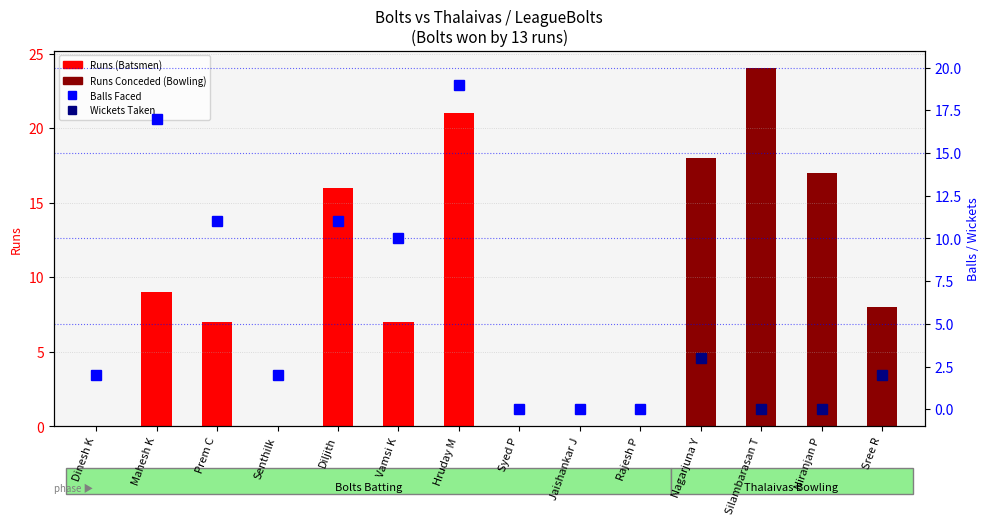

What is the difference between the maximum and minimum values in the Balls series?

19